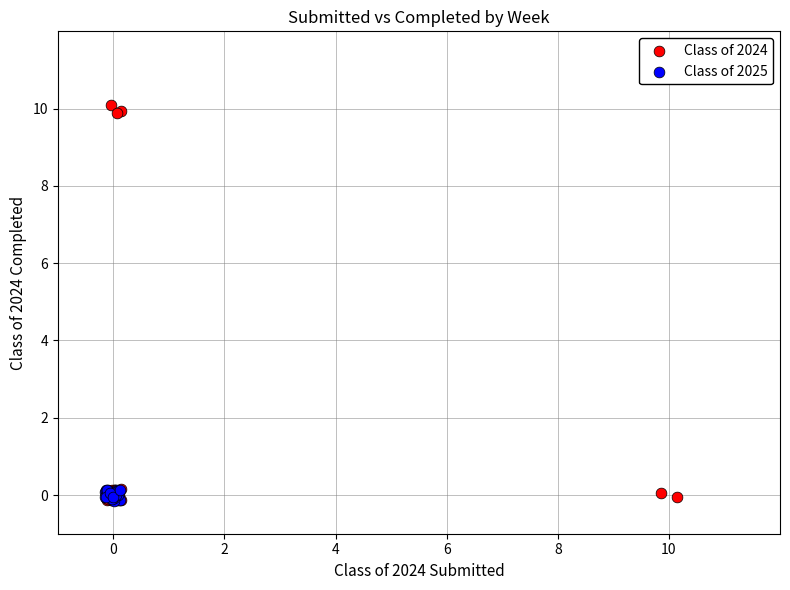

Which series has the largest Y range (max minus min)?

Class of 2024